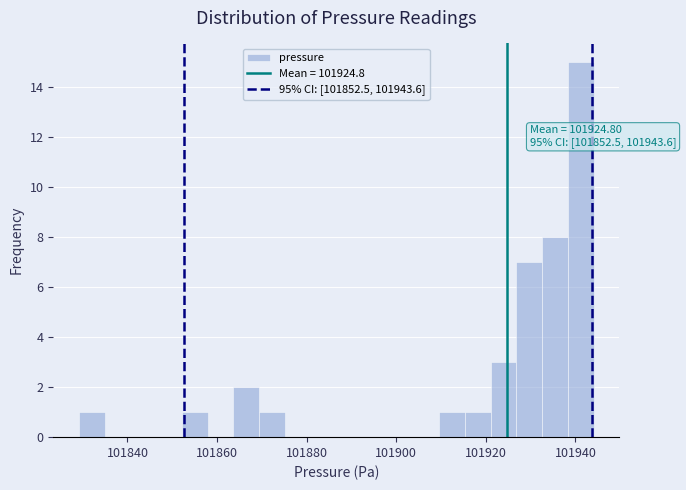

Around what value on the x-axis is the tallest bar? Give the approximate position of its centre, as read against the axis.

101942